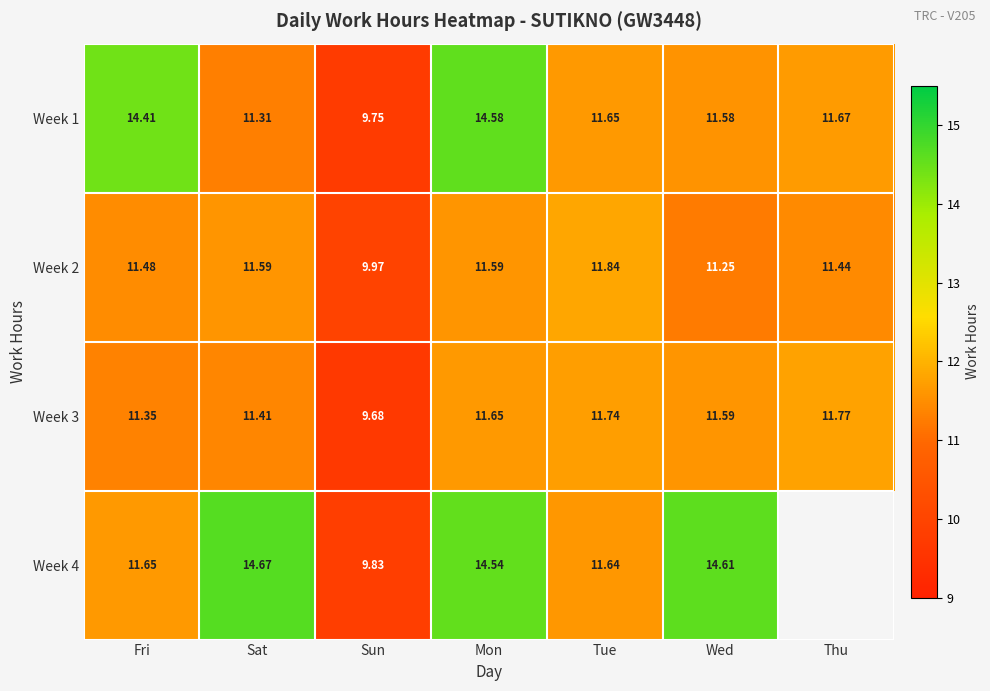

Which category has the lowest value across all series?

Sun